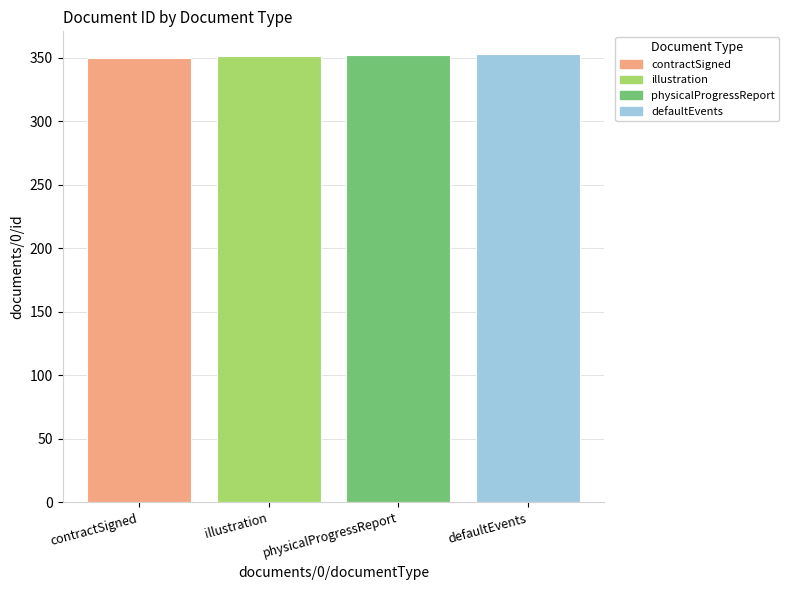

What position from the right is contractSigned?

4